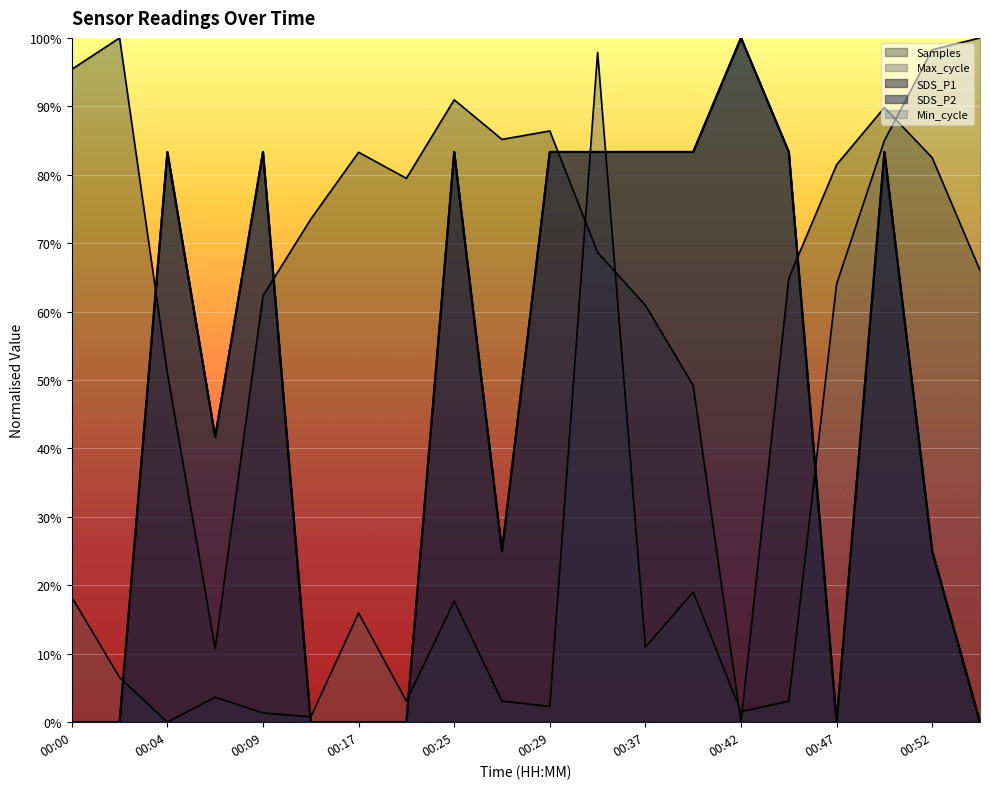

What is the value of the SDS_P1 point at the 10th from the left?

25.0